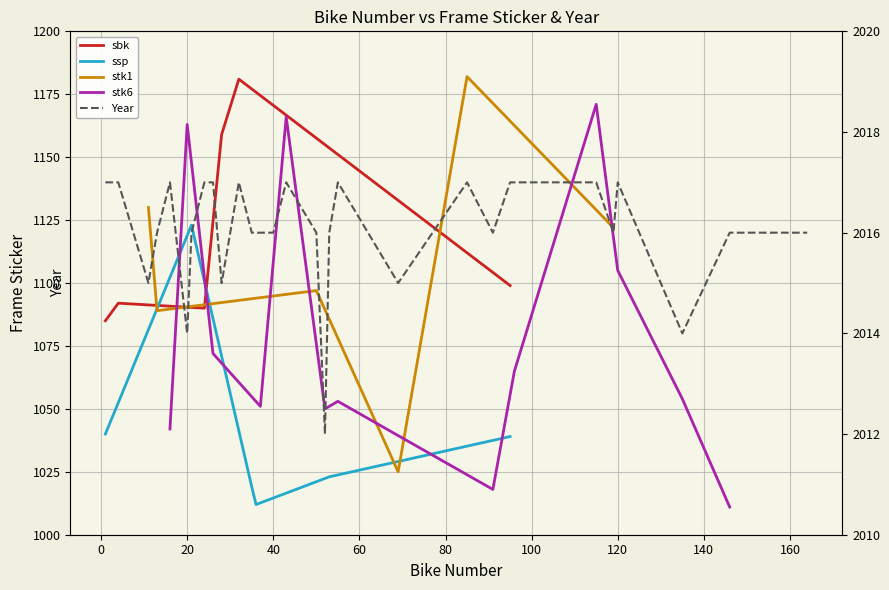

What is the smallest value displayed?

2012